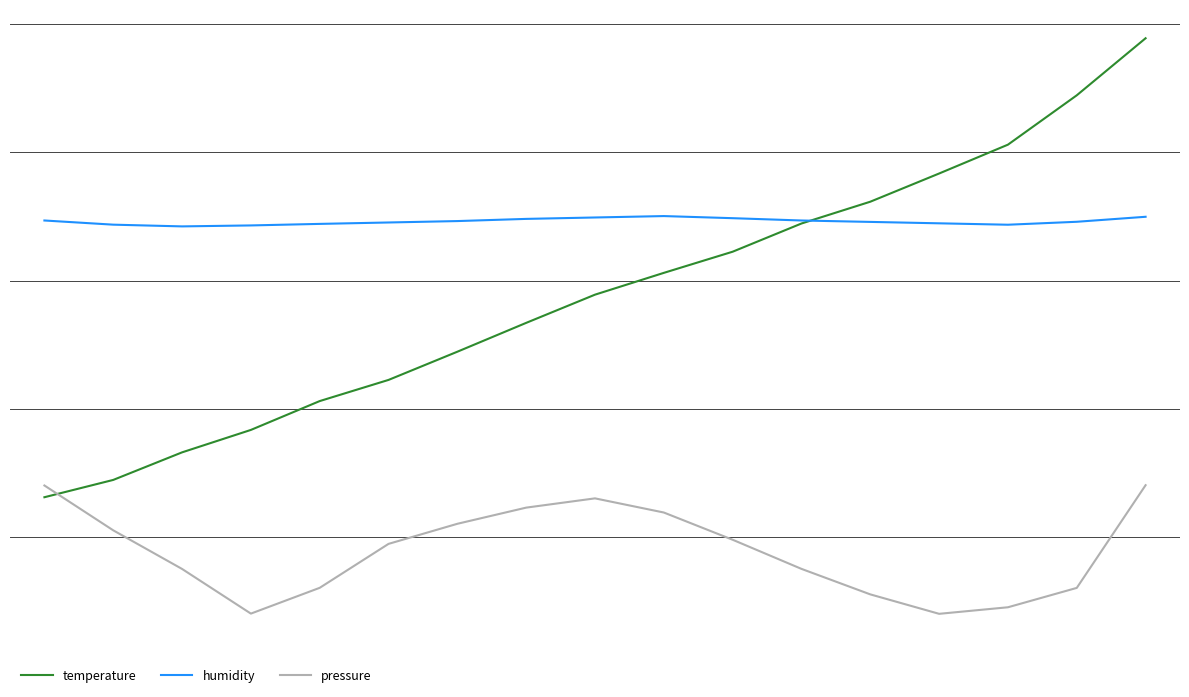

Does the chart display data point markers on the line(s)?

No